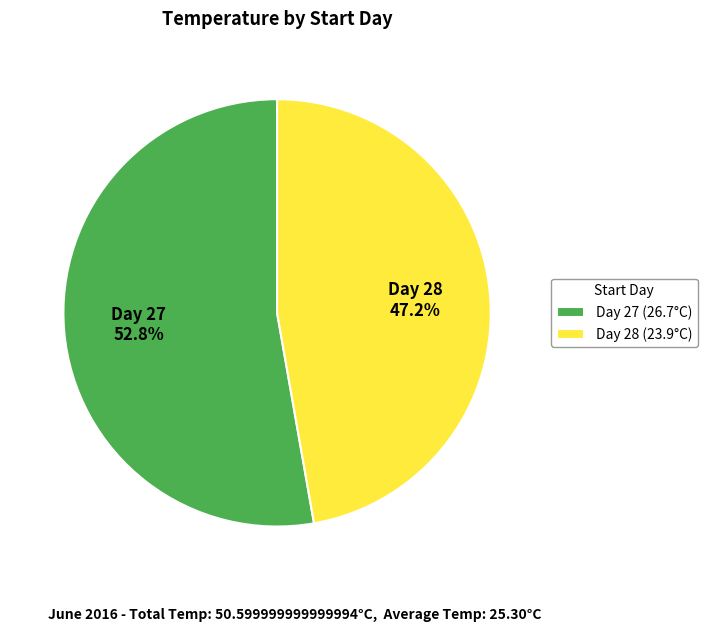

How much of the chart is everything except Day 27 (26.7°C)?

47.2%